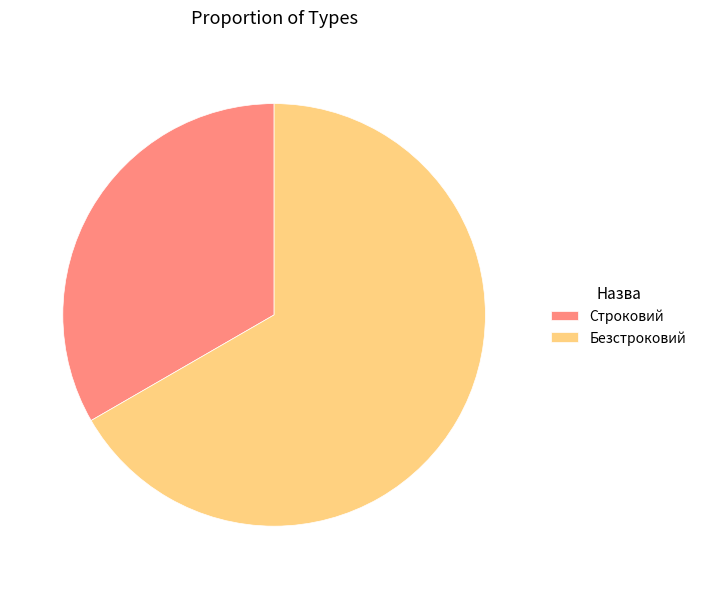

Which category has the smallest portion of the pie?

Строковий